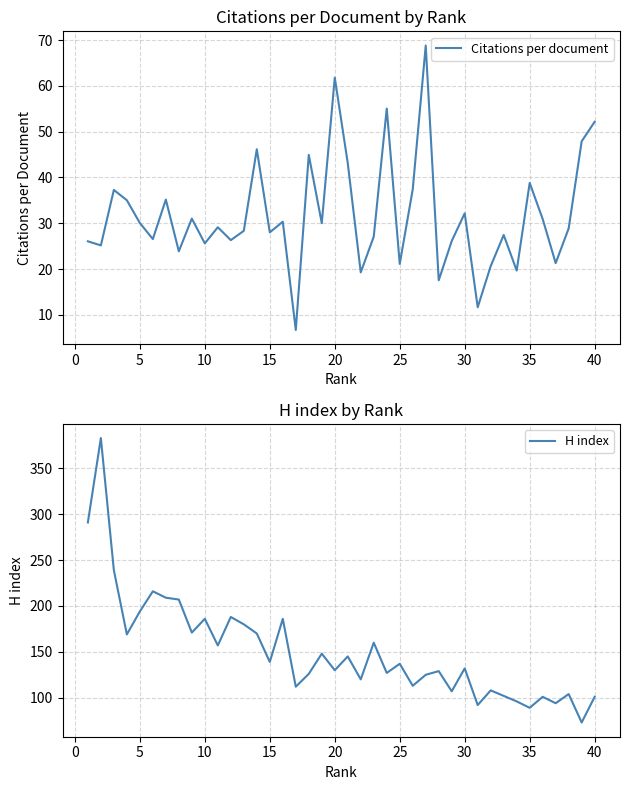

What is the difference between the maximum and second lowest values in the Citations per document series?

57.1